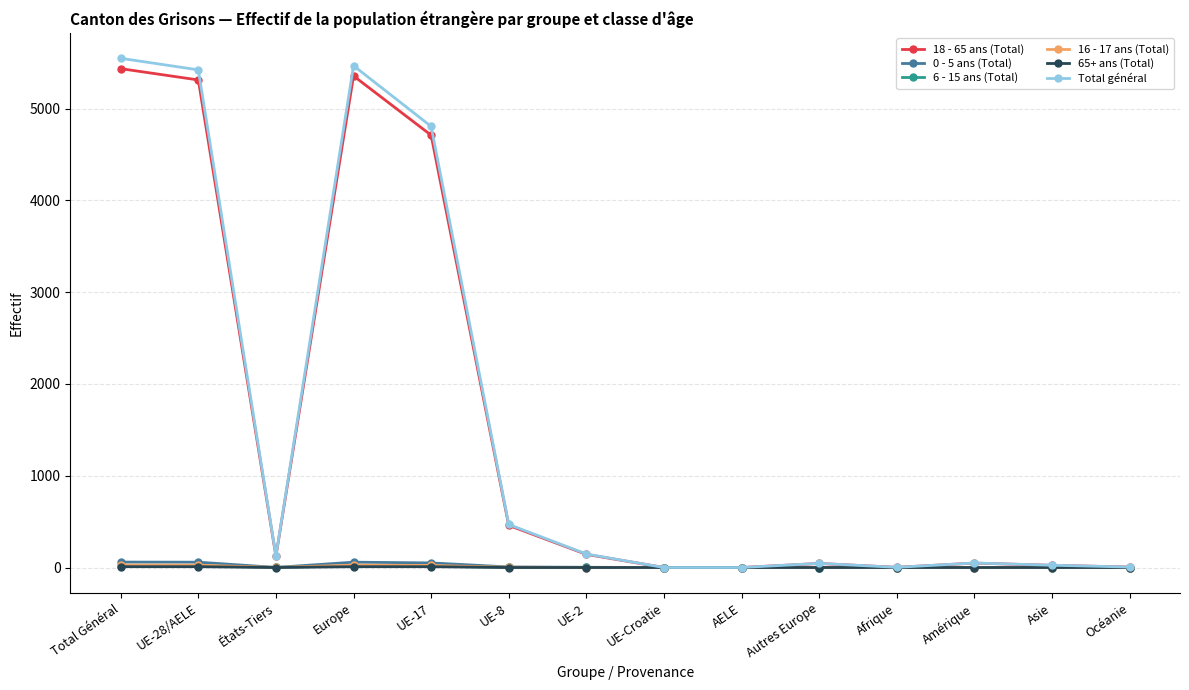

What is the average value of the 16 - 17 ans (Total) series?

7